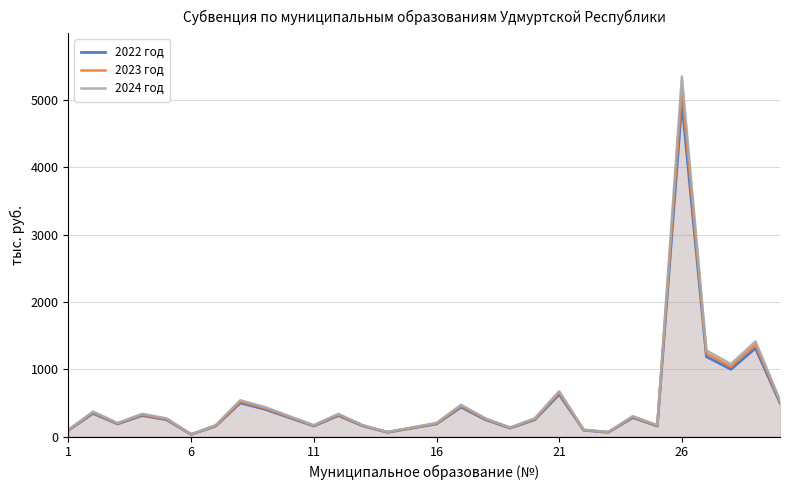

Is the value of 2023 год at 6 greater than the value of 2024 год at 26?

No